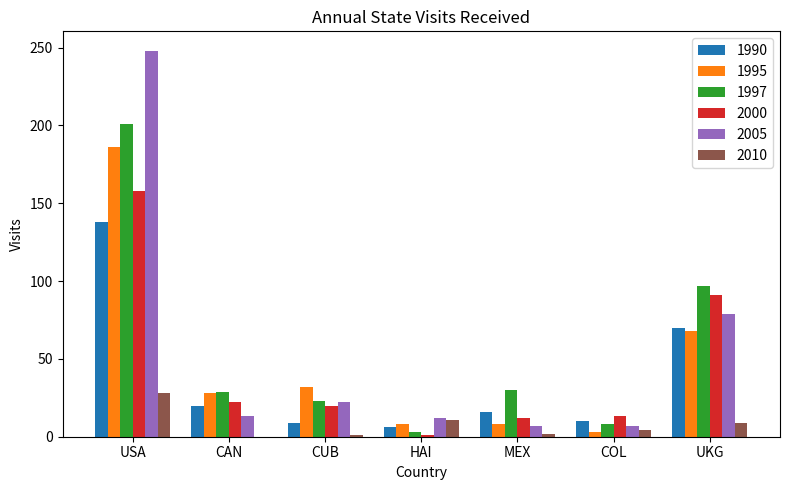

The 2005 series shows 355 at USA. True or false?

False